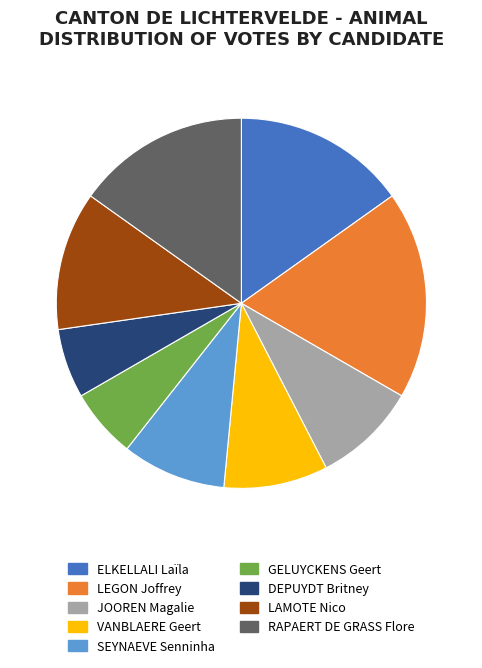

Does LAMOTE Nico represent more than half of the total?

No